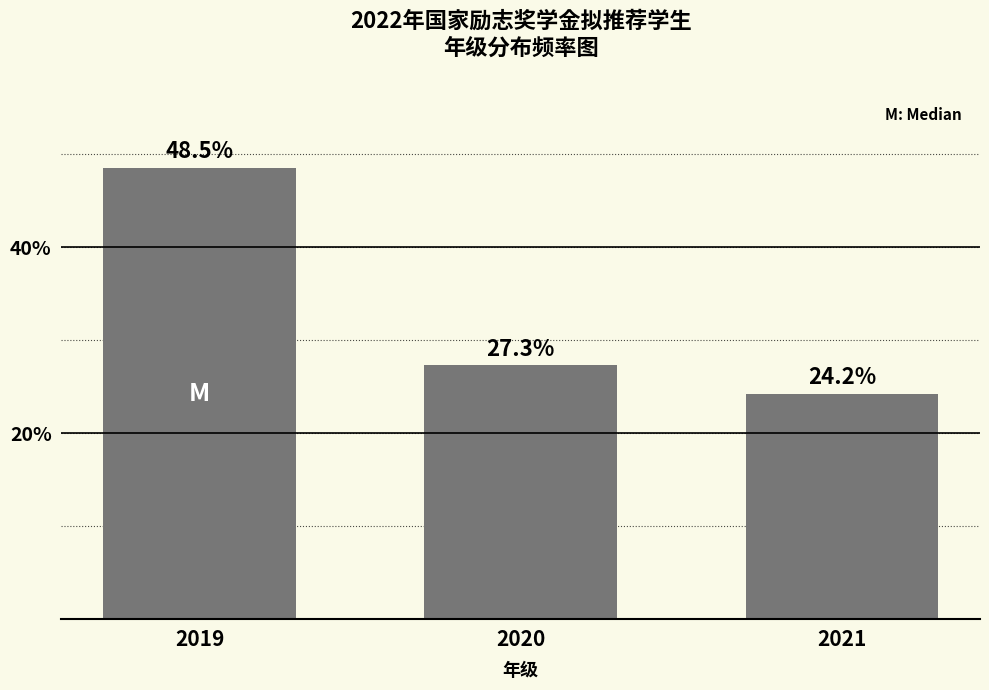

Reading right to left, what are all the values shown in this chart?

24.2	27.3	48.5